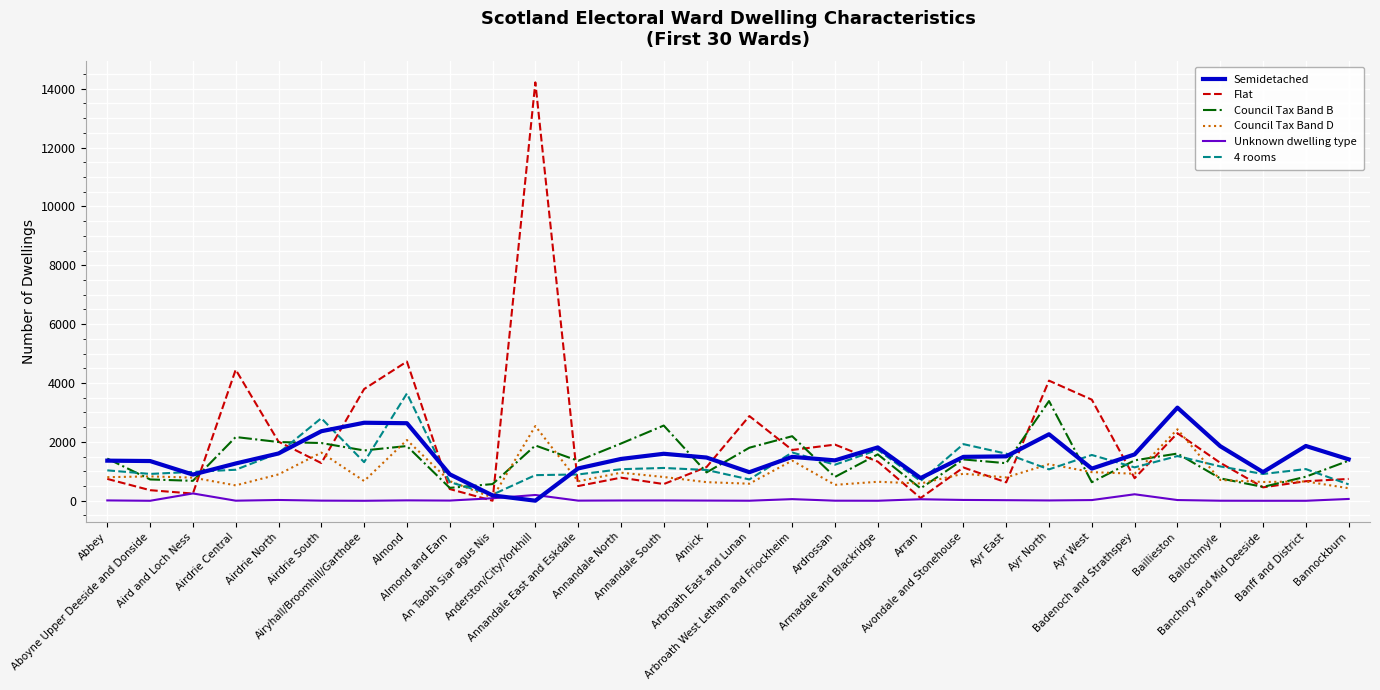

How many times do Flat and Council Tax Band B cross each other?

14